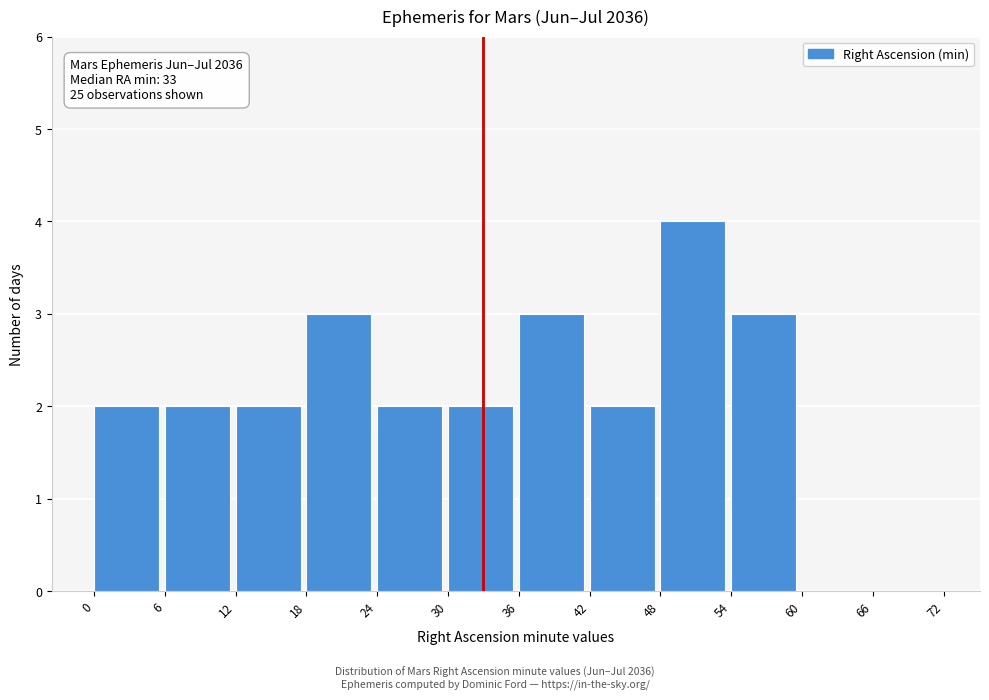

Over which range of the x-axis is the bar tallest?

48 to 54